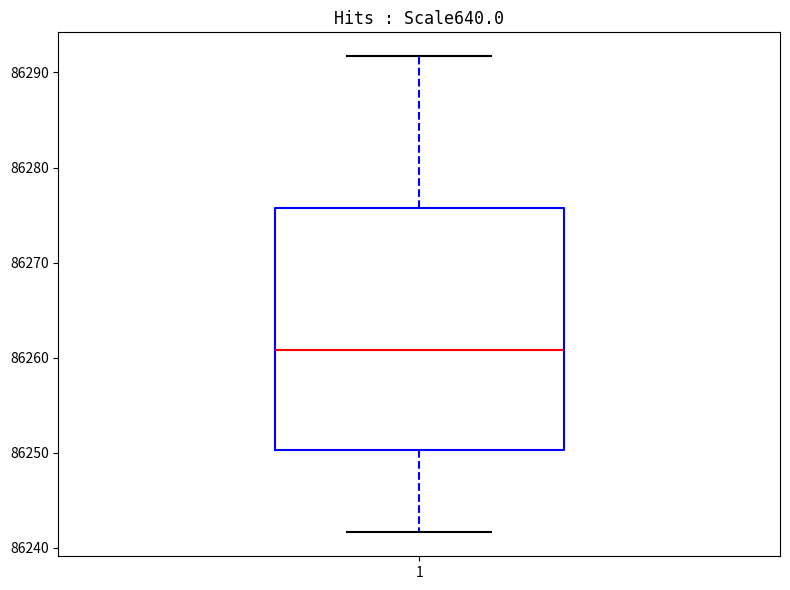

Read this box plot against the y-axis: the position of the median line, the range covered by the box, and the ends of both whiskers. The values are not printed on the chart, so give them approximately, as read against the axis.

median 86261, box 86250 to 86276, whiskers 86242 to 86292